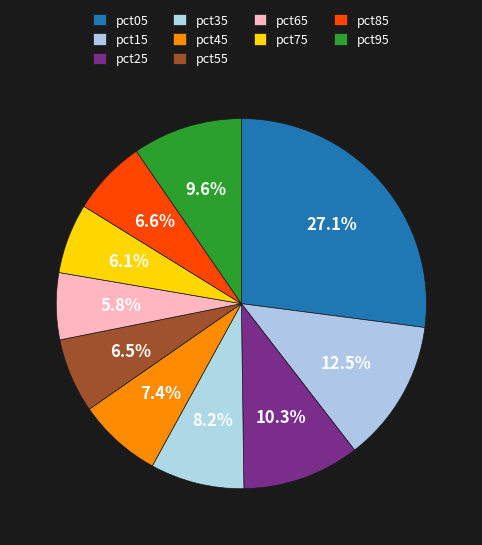

Is pct55 the majority of the pie?

No